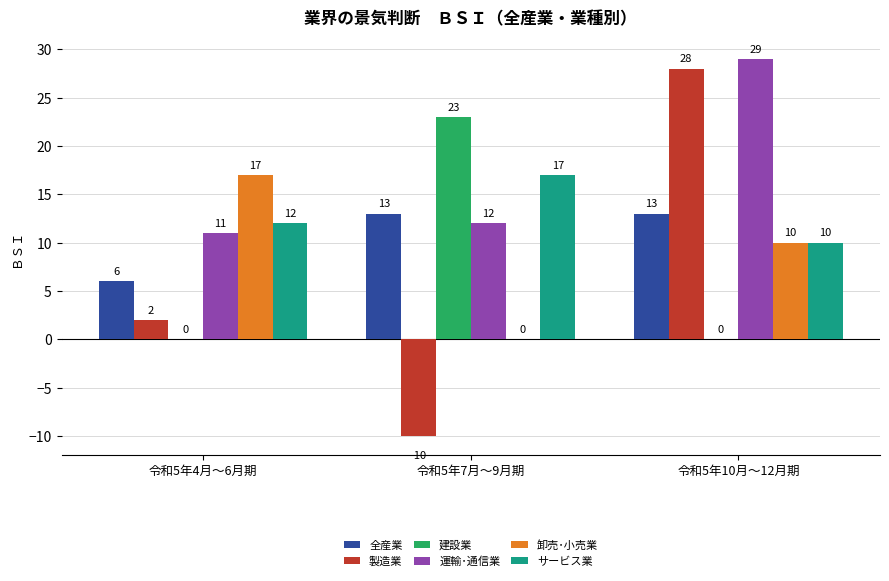

Count the number of categories in the chart.

3